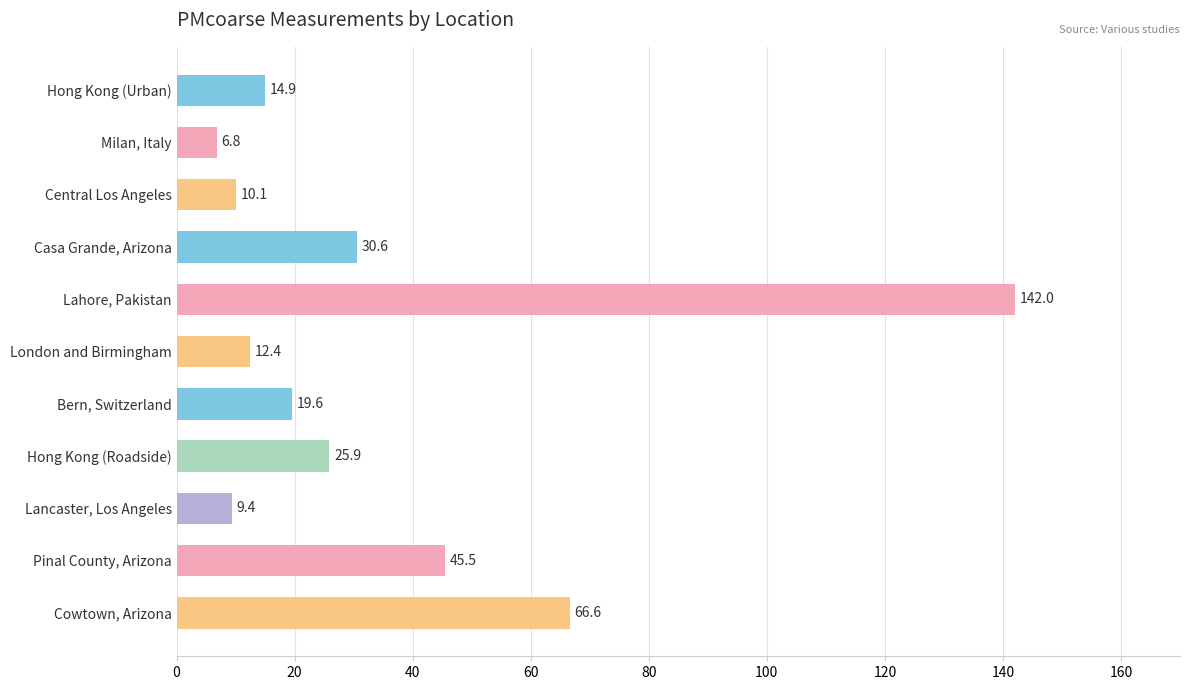

What is the difference between the maximum and second lowest values?

132.6